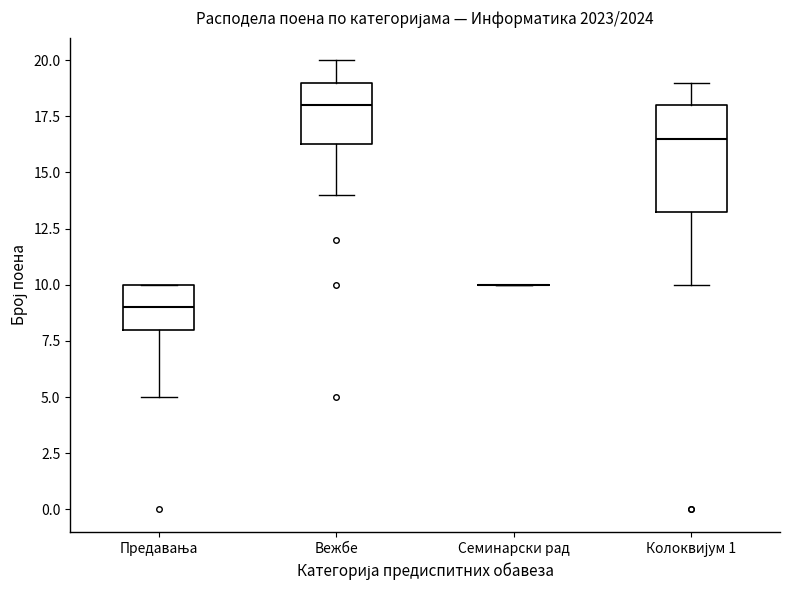

Reading left to right, read every box against the y-axis: the position of its median line, the range the box covers, and the ends of its whiskers. The values are not printed on the chart, so give them approximately, as read against the axis.

Предавања: median 9.0, box 8.0 to 10.0, whiskers 5.0 to 10.0
Вежбе: median 18.0, box 16.5 to 19.0, whiskers 14.0 to 20.0
Семинарски рад: box collapsed to a line at 10.0, whiskers 10.0 to 10.0
Колоквијум 1: median 16.5, box 13.5 to 18.0, whiskers 10.0 to 19.0